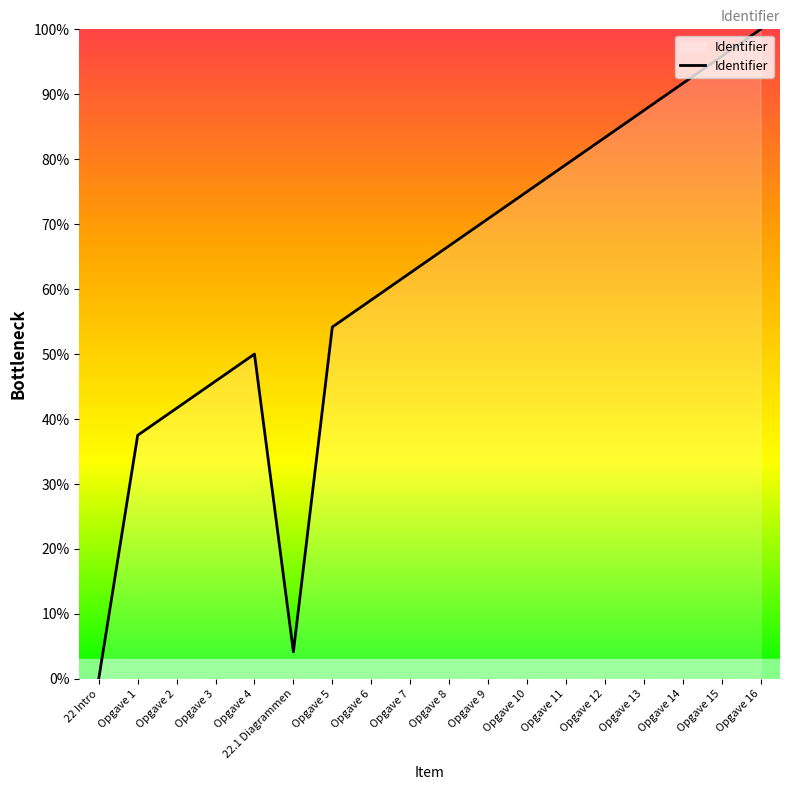

How many lines are shown in the chart?

1